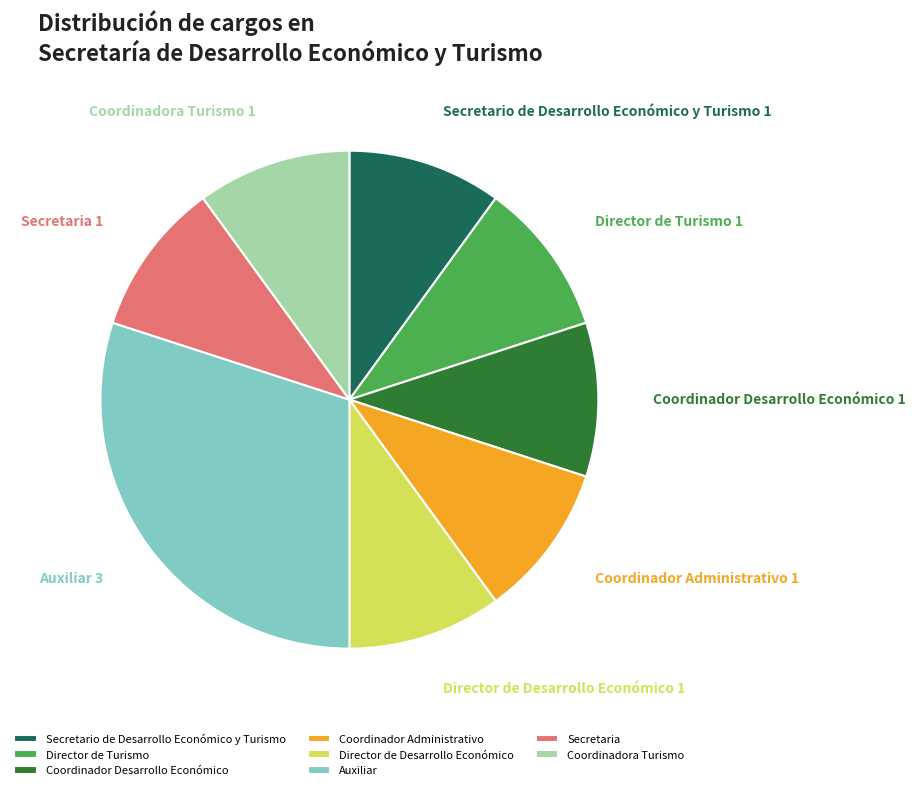

What is the ratio of the value at Secretario de Desarrollo Económico y Turismo to the value at Coordinador Desarrollo Económico?

1.0